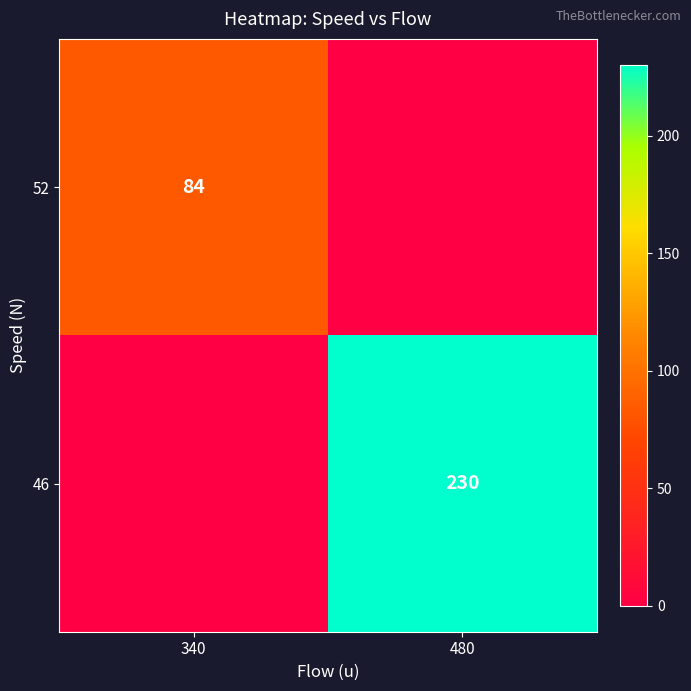

What is the difference between the highest and lowest values at 480?

230